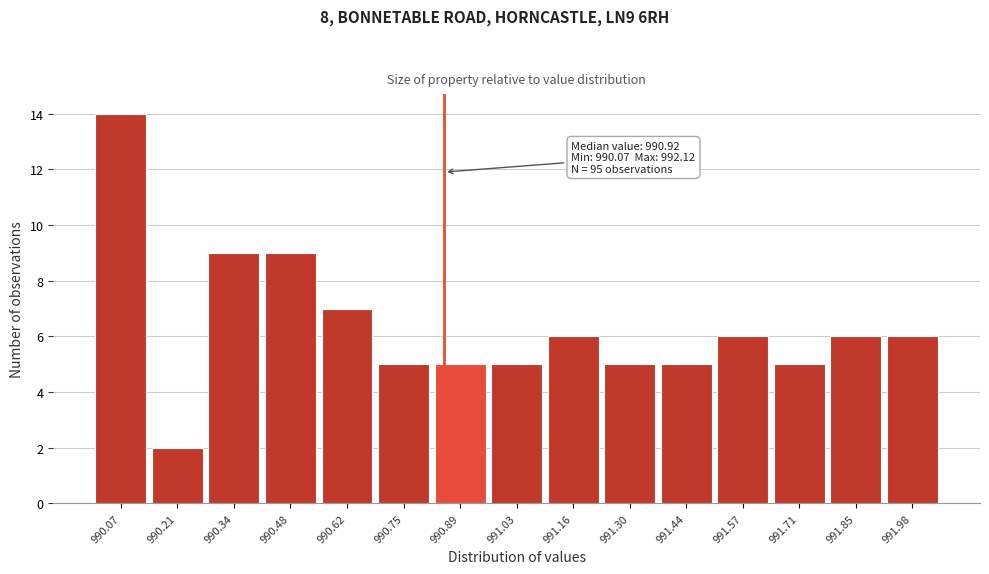

Reading left to right, what are all the values shown in this chart?

14	2	9	9	7	5	5	5	6	5	5	6	5	6	6